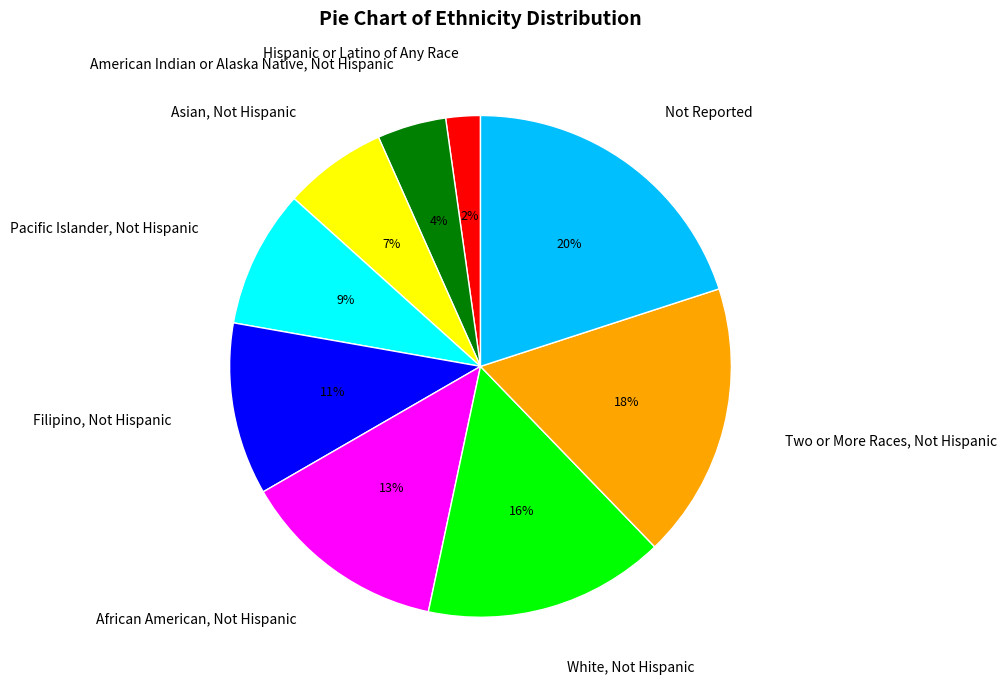

Combined, do Hispanic or Latino of Any Race and White, Not Hispanic account for over 50%?

No